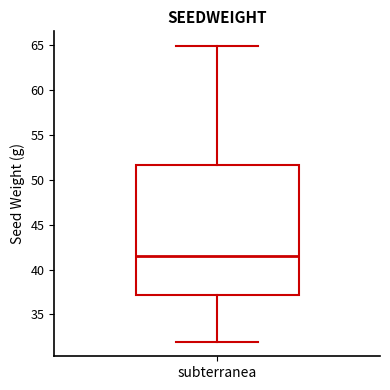

Transcribe this box plot: give where the median line is, the range the box spans, and where the two whiskers end, as read against the y-axis. The values are not printed on the chart, so give them approximately, as read against the axis.

median 41.5, box 37.0 to 51.5, whiskers 32.0 to 65.0